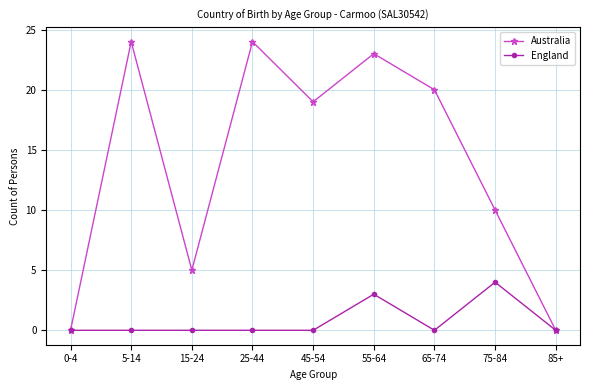

List the series in order of their peak value, highest first.

Australia, England